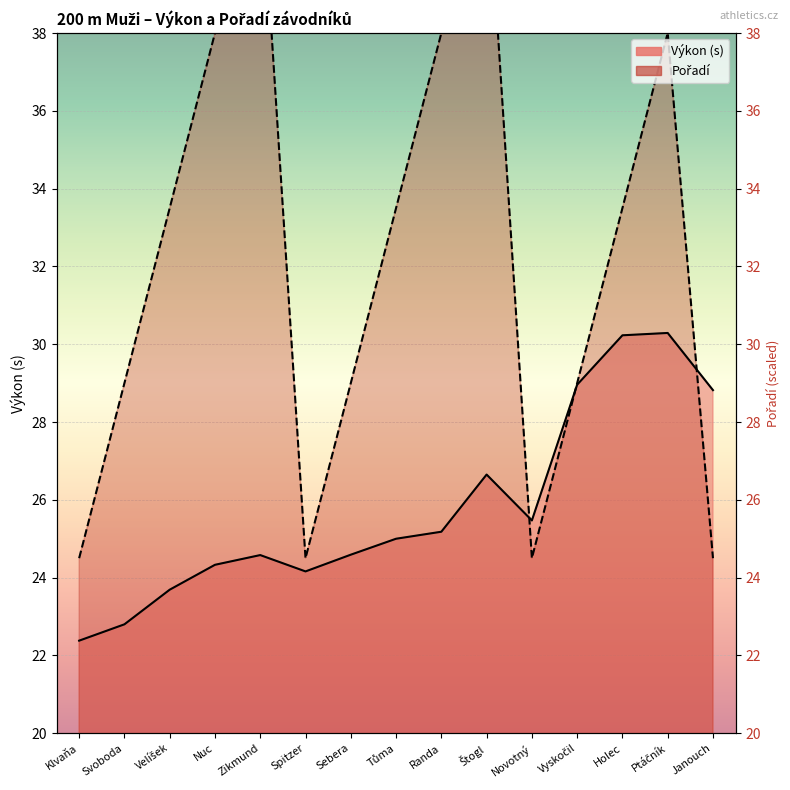

Which label corresponds to the largest value in the chart?

Zikmund